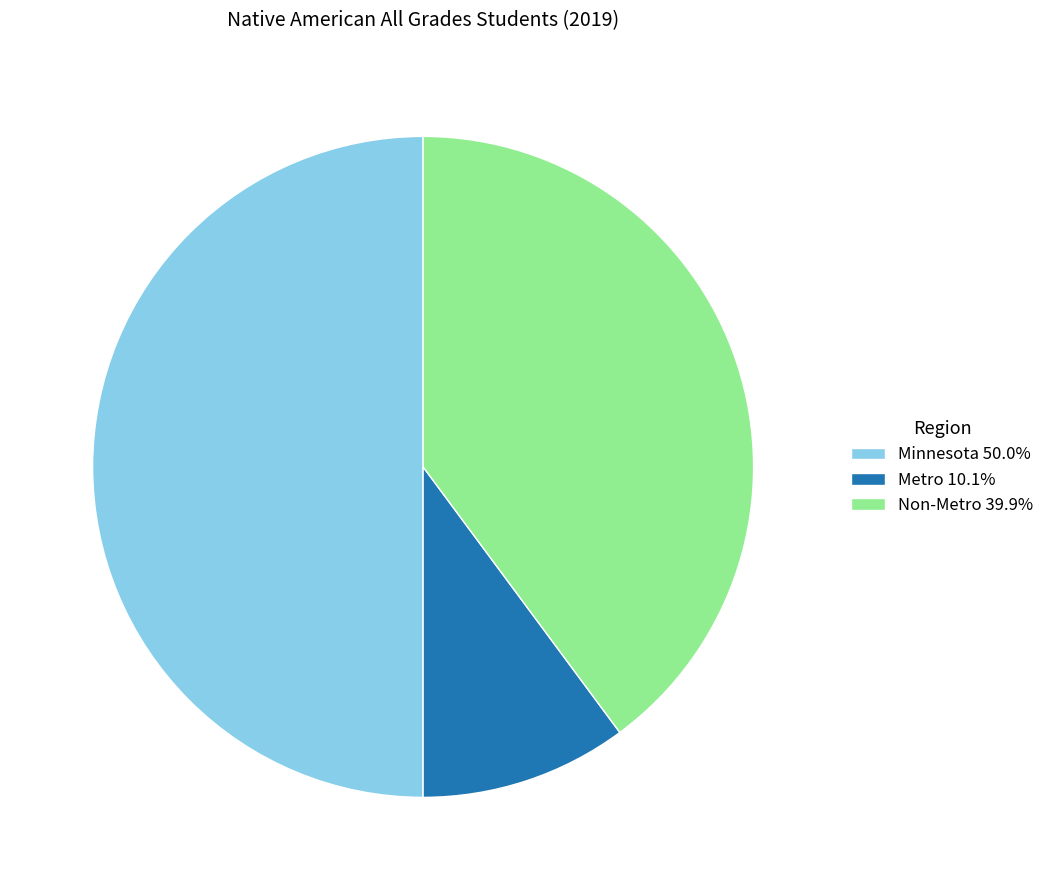

Is it true that Non-Metro is 40% of the pie?

True